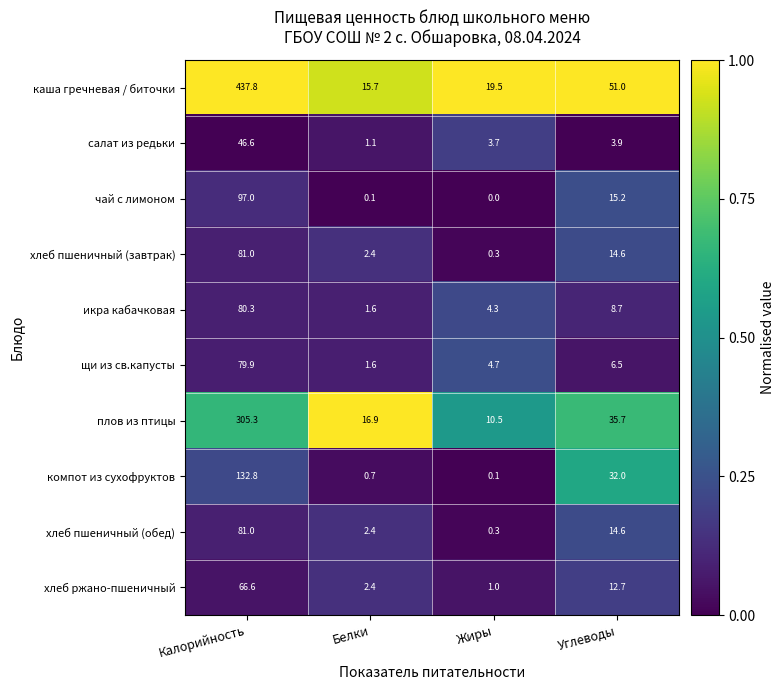

Rank the categories by хлеб пшеничный (обед) value from lowest to highest.

Жиры, Белки, Углеводы, Калорийность